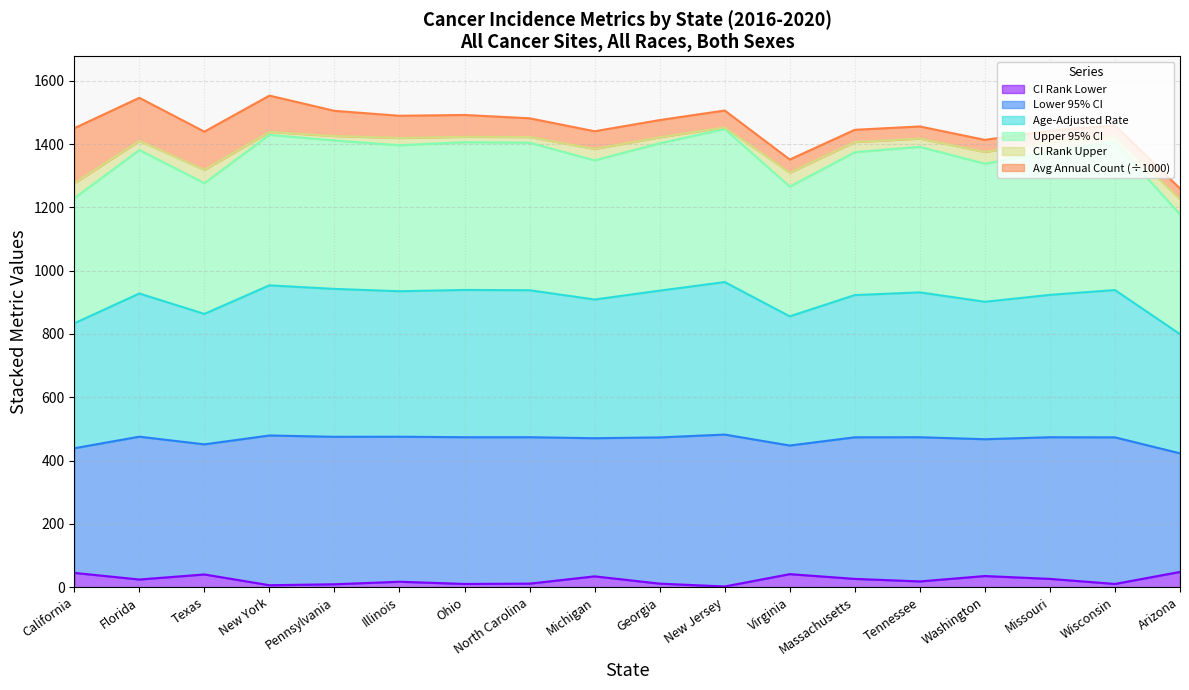

What is the difference between the maximum and minimum values in the CI Rank Lower series?

46.0